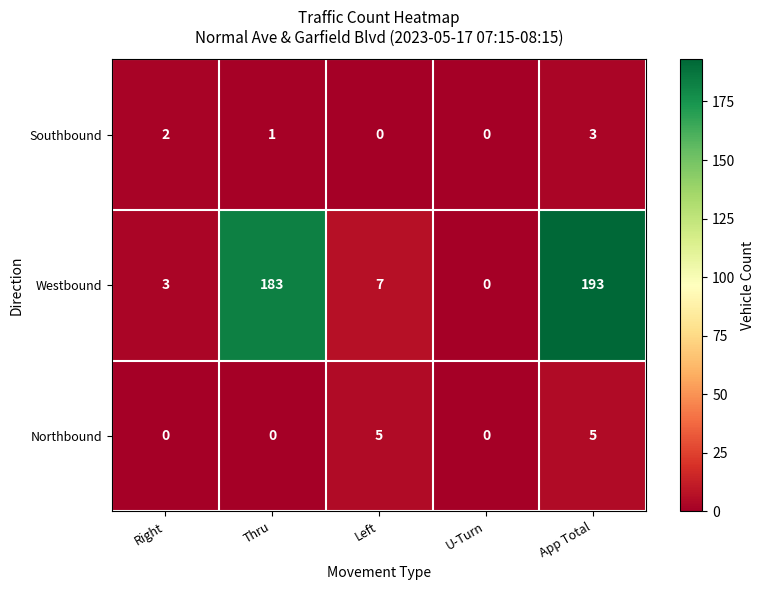

True or false: Southbound has a value of 1 at Right.

False